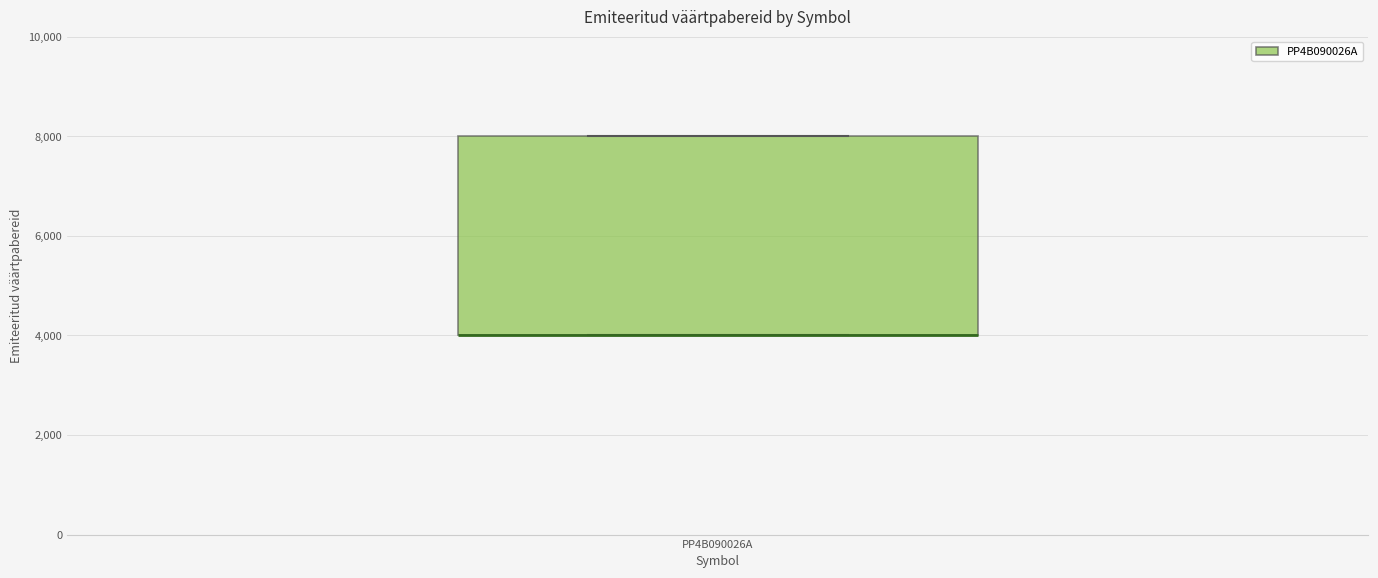

Where is the upper edge of the box for PP4B090026A on the y-axis? The values are not printed on the chart, so give them approximately, as read against the axis.

8000